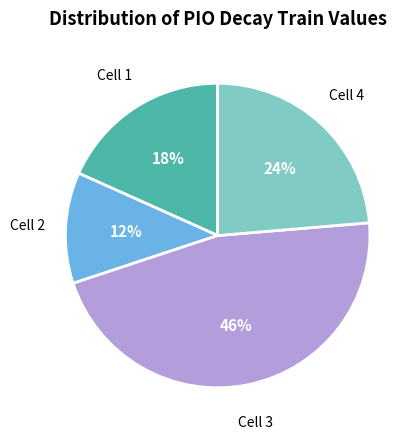

How many segments does this pie chart have?

4